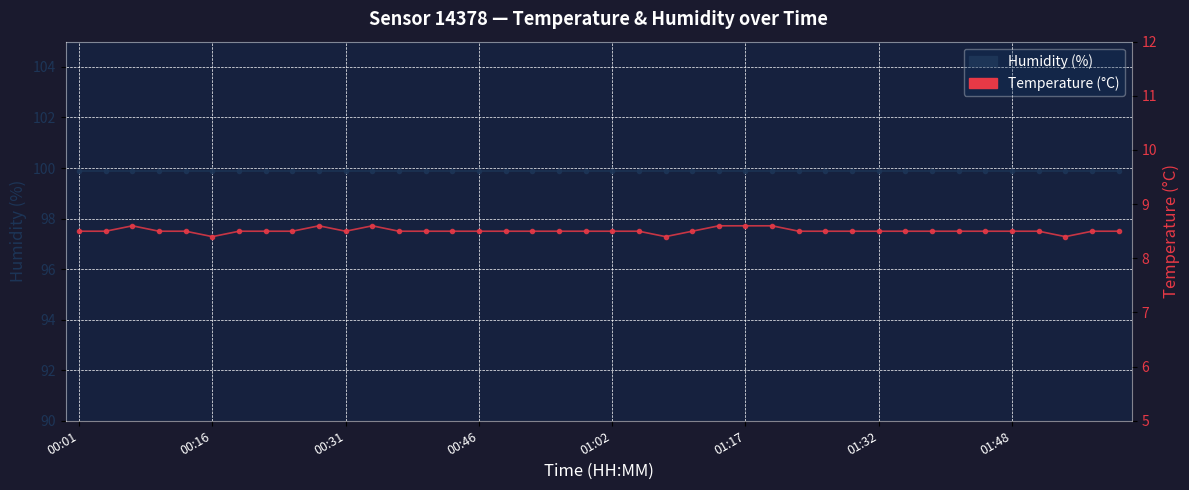

Which has a higher value, 28 or 16?

28